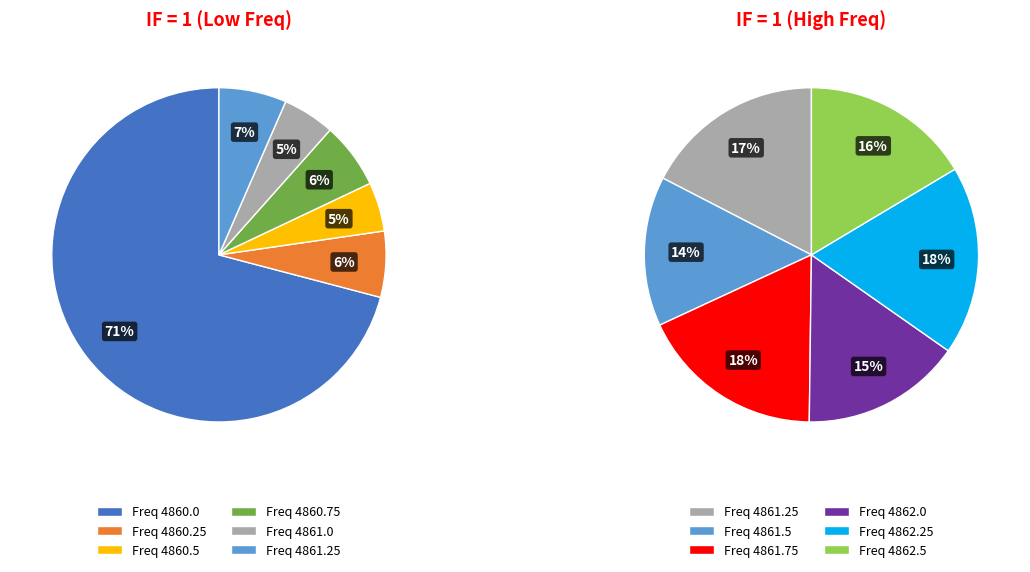

Is 4860.75 the majority of the pie?

No